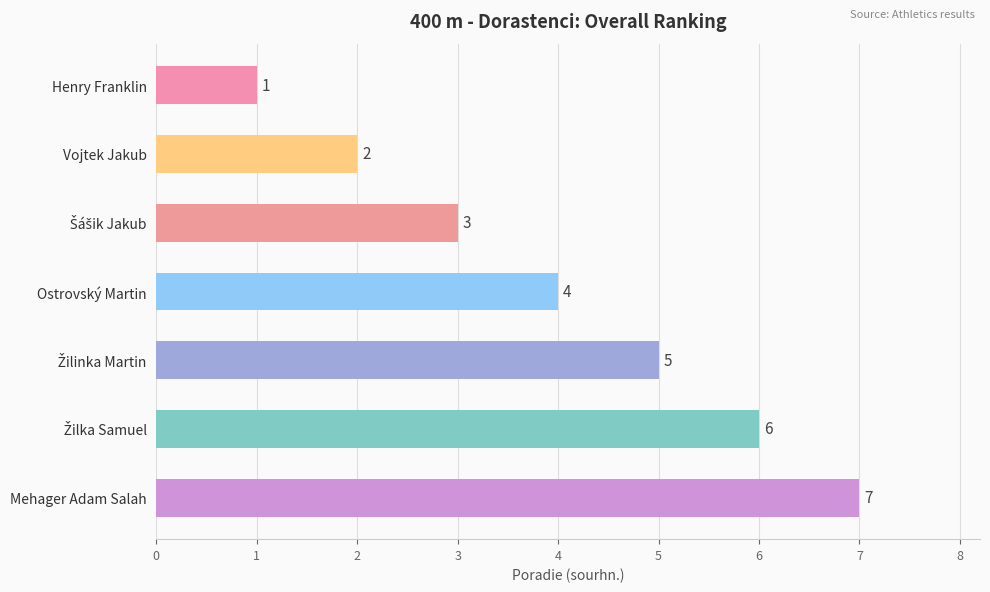

What is the average value?

4